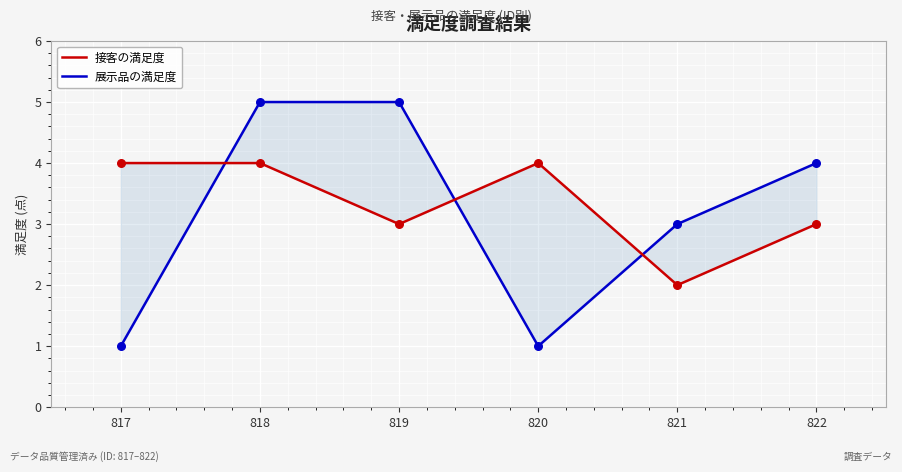

What is the total value across all series at 821?

5